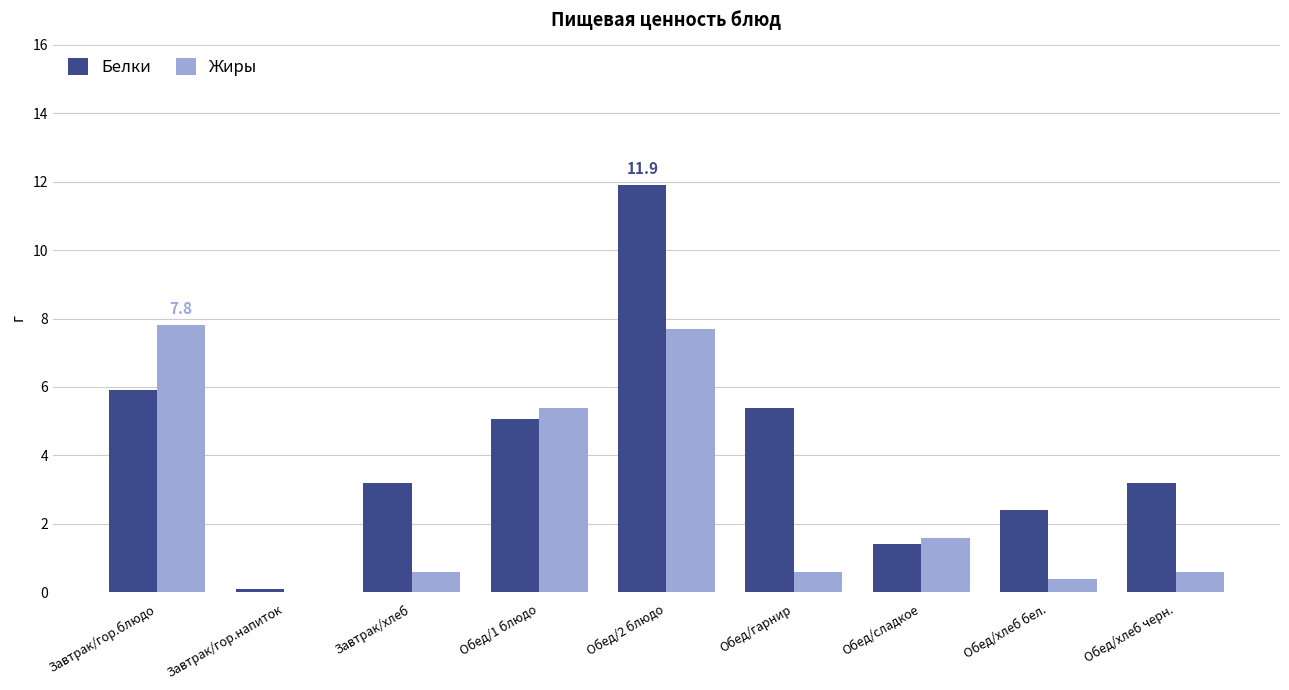

What is the maximum value shown in the chart?

11.9